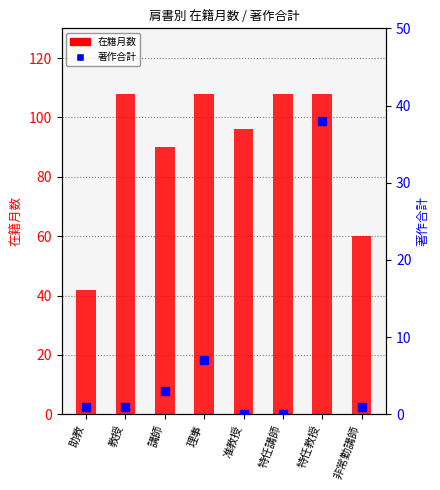

Which series contains the highest Y value?

在籍月数